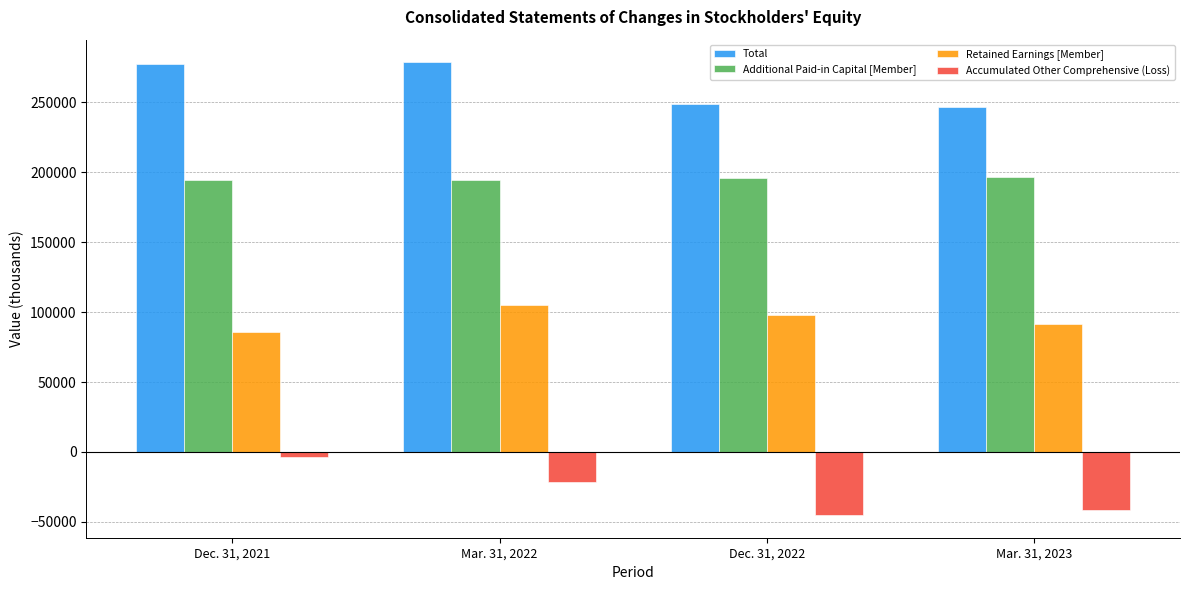

What is the sum of all Total values?

1051149